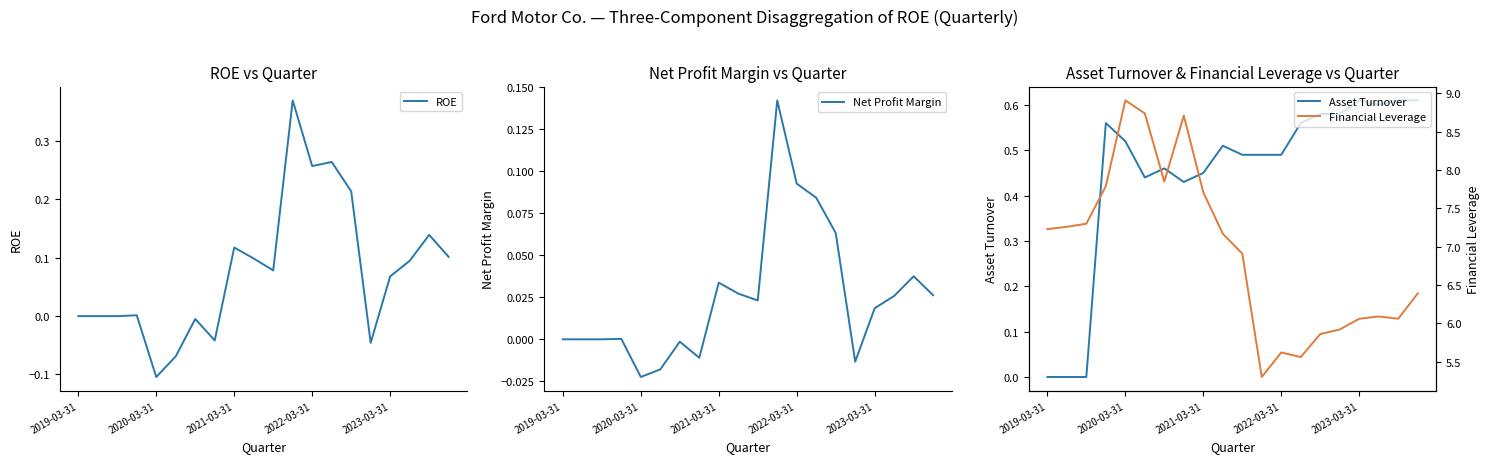

What is the greatest value displayed?

8.9